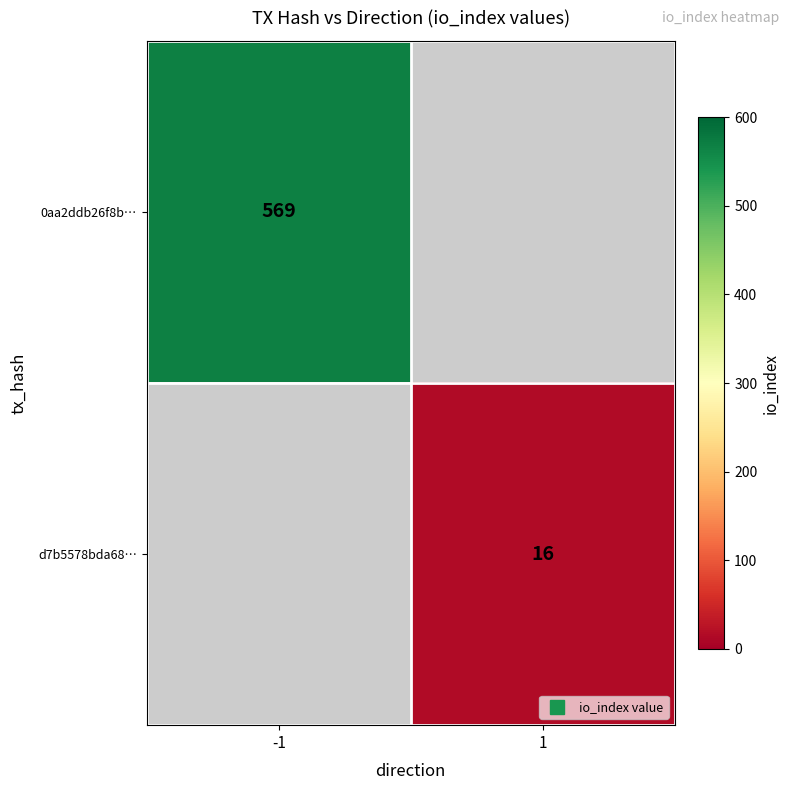

What value does the d7b5578bda68… series have at 1?

16.0